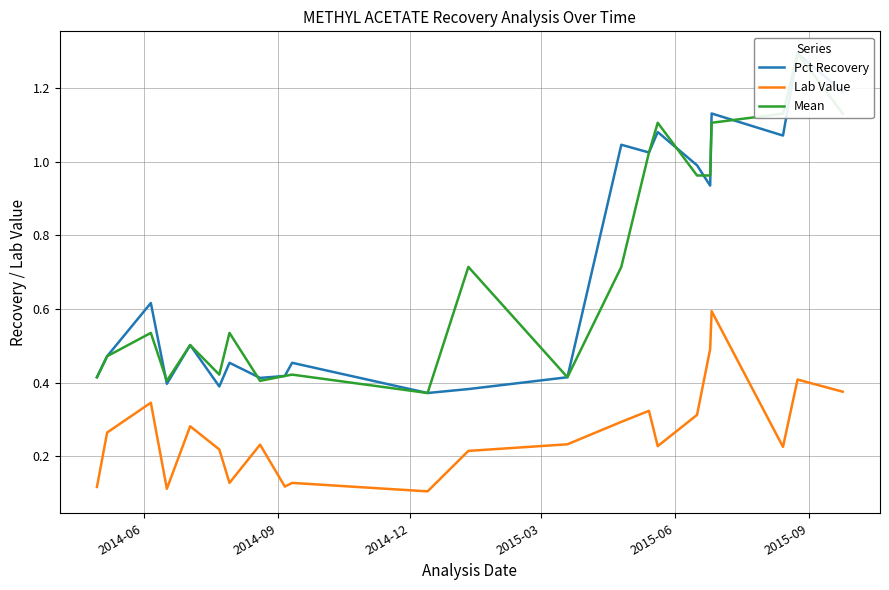

What is the maximum value for Lab Value?

0.6